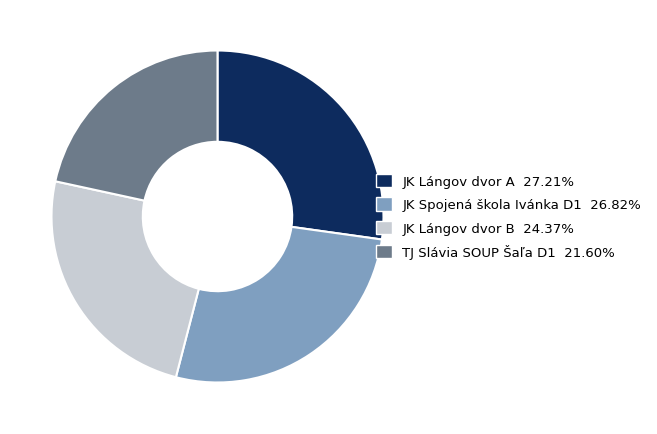

Is it true that JK Lángov dvor B is 36% of the pie?

False